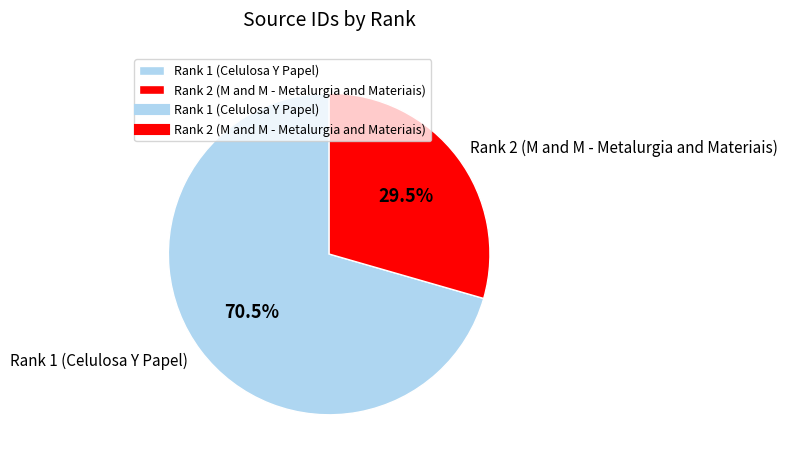

Which category has the smallest portion of the pie?

Rank 2 (M and M - Metalurgia and Materiais)